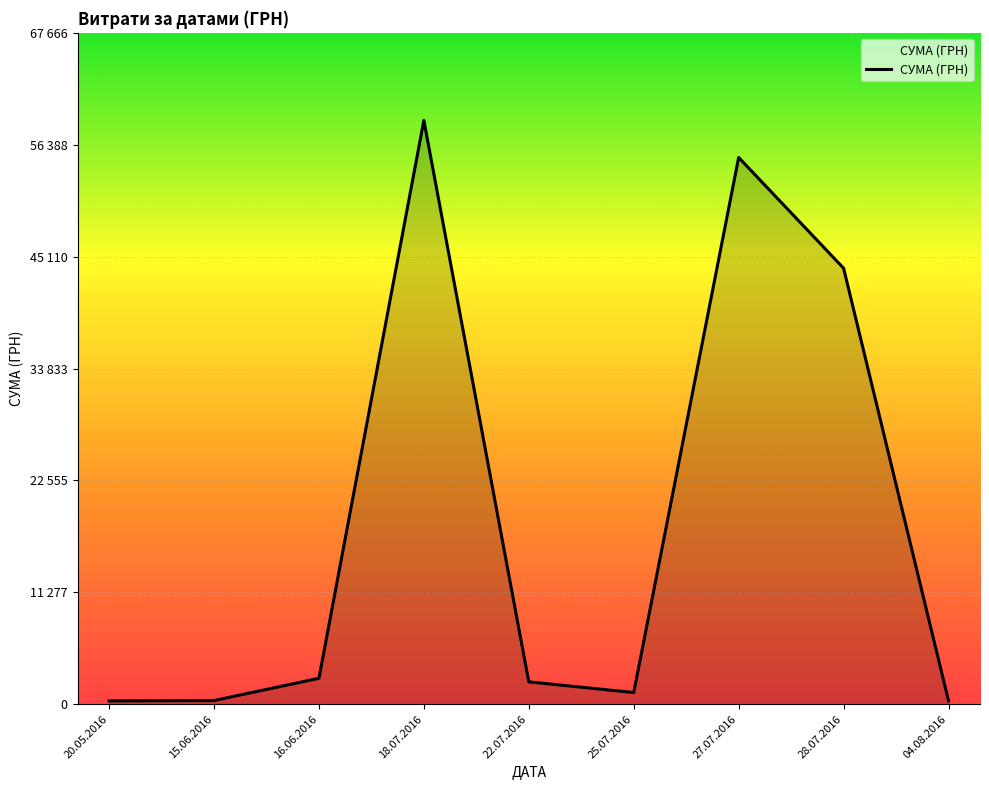

How many data points are less than 2255?

4